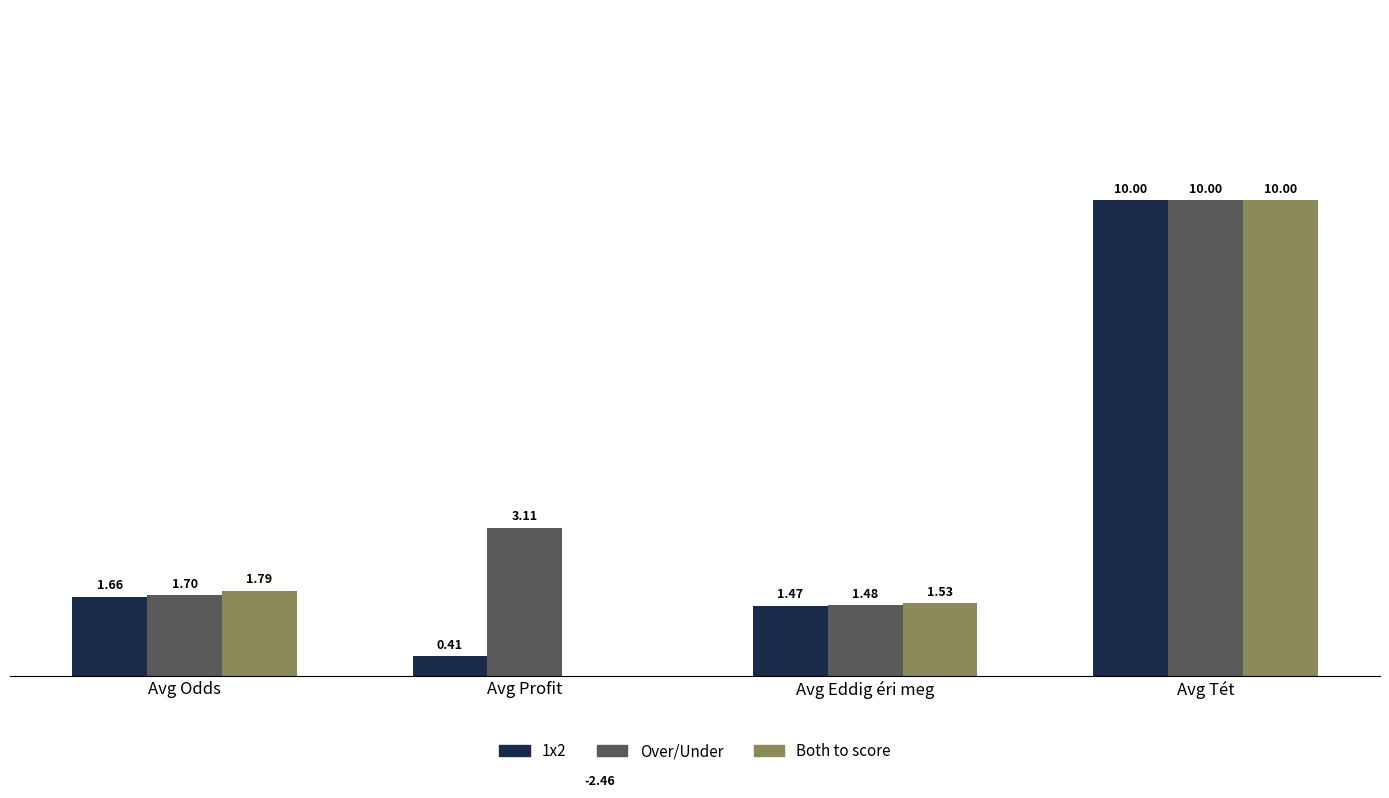

Rank the categories by Over/Under value from highest to lowest.

Avg Tét, Avg Profit, Avg Odds, Avg Eddig éri meg